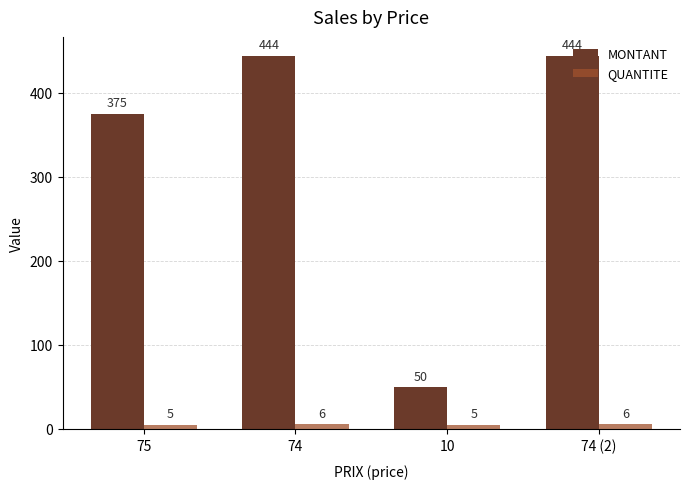

What is the minimum value shown in the chart?

5